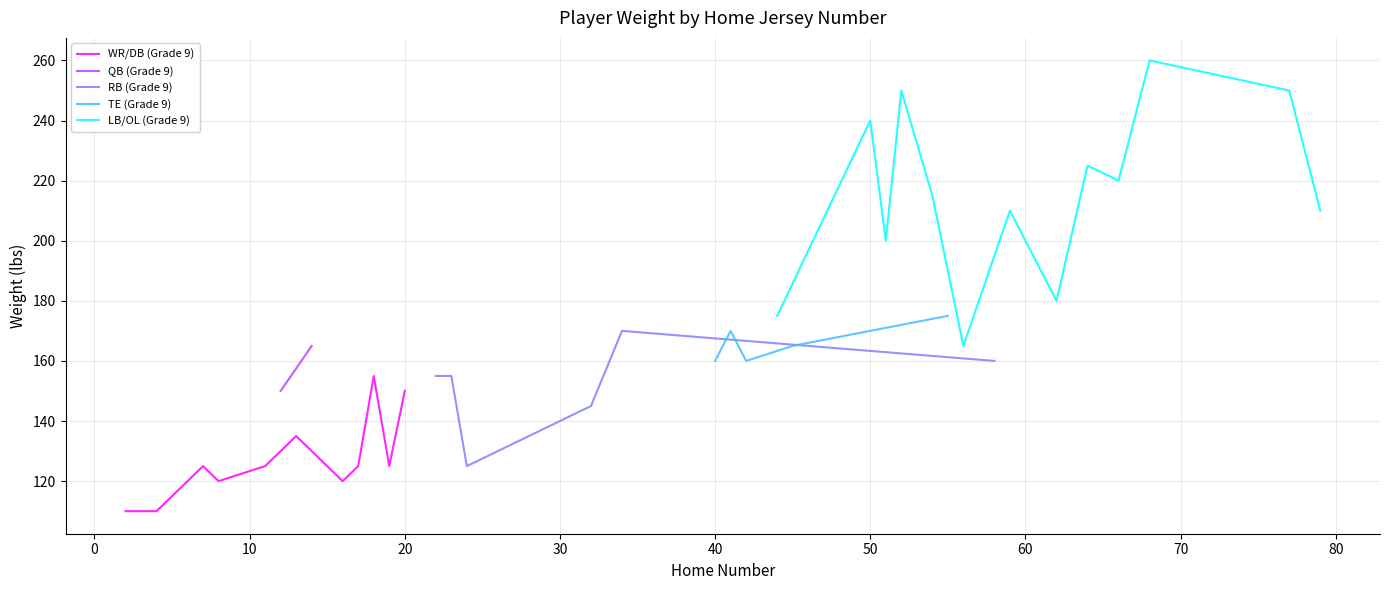

What is the maximum value for WR/DB (Grade 9)?

155